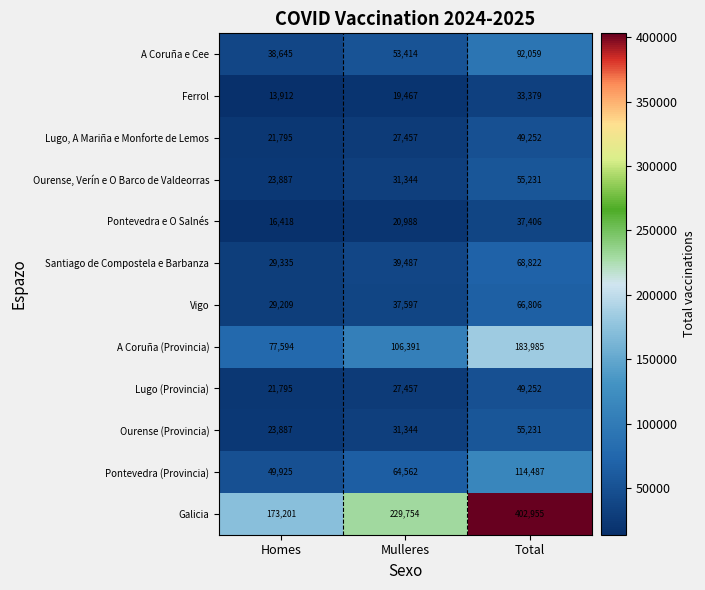

How many Ferrol values are between 13912 and 33379?

3